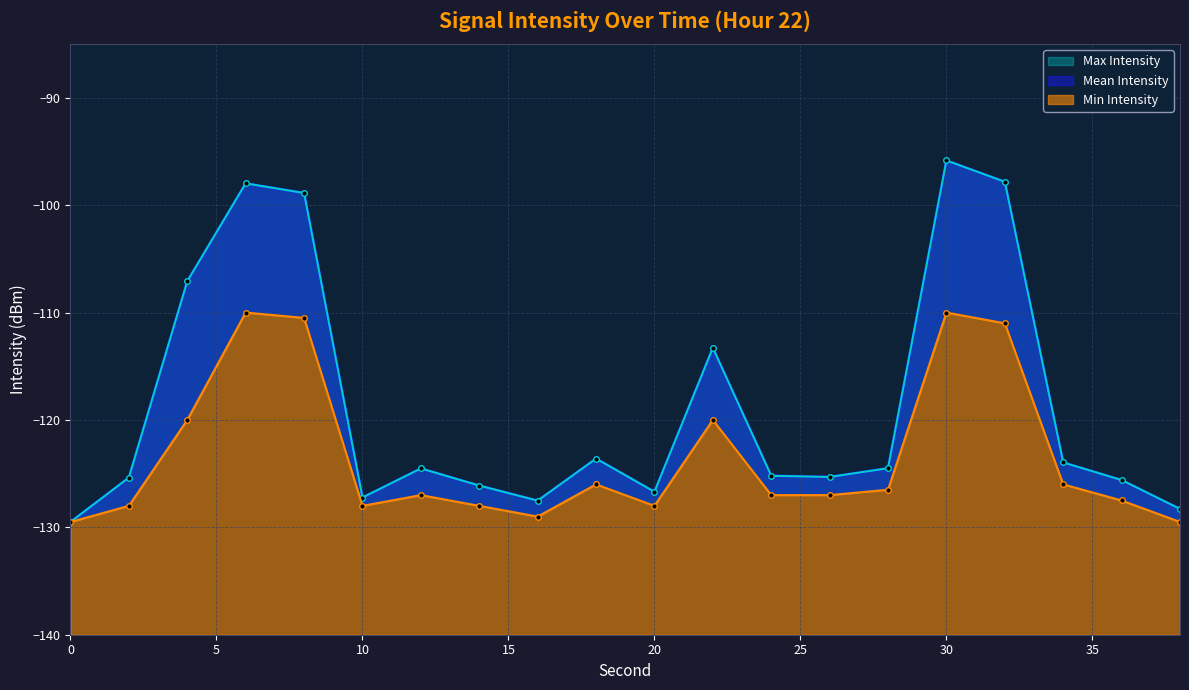

True or false: Min Intensity and Mean Intensity cross at least once.

False